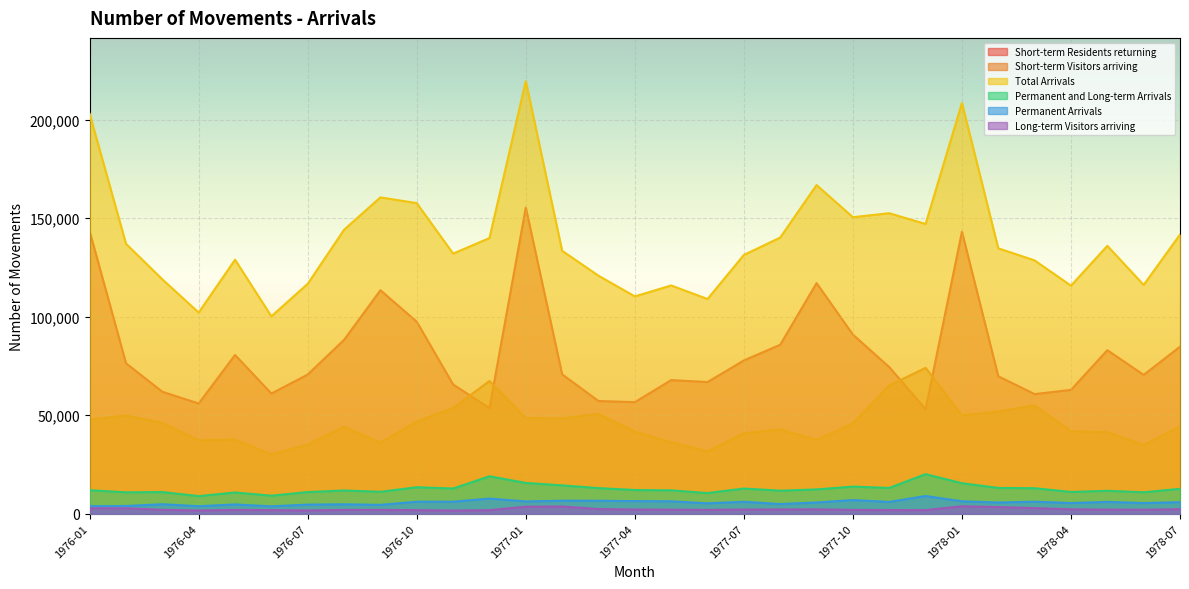

Which series has the largest total across all categories?

Total Arrivals